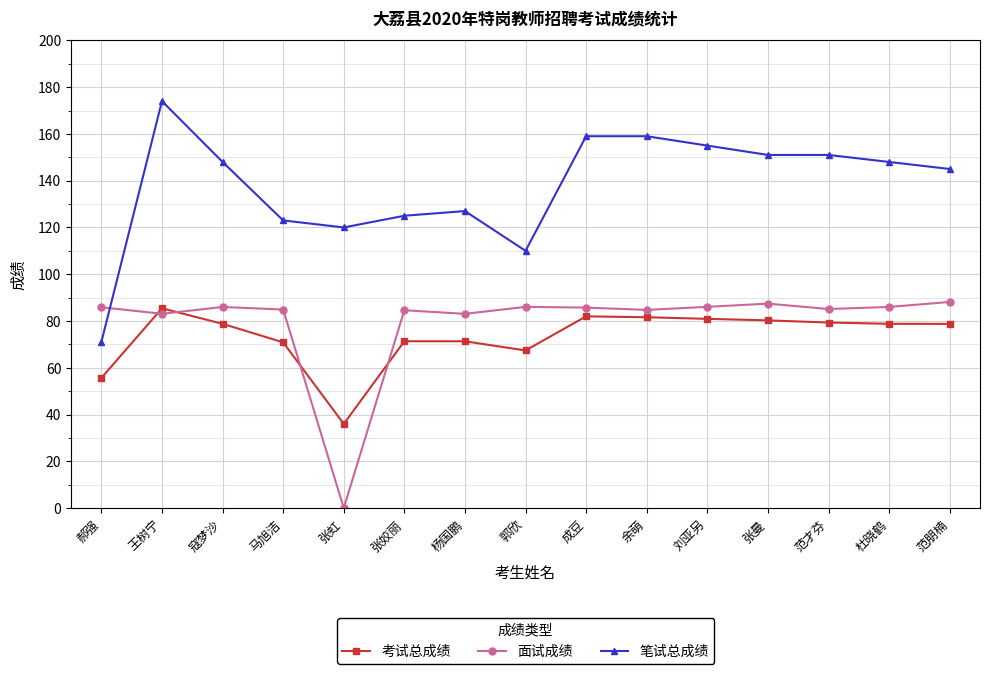

How many lines are shown in the chart?

3